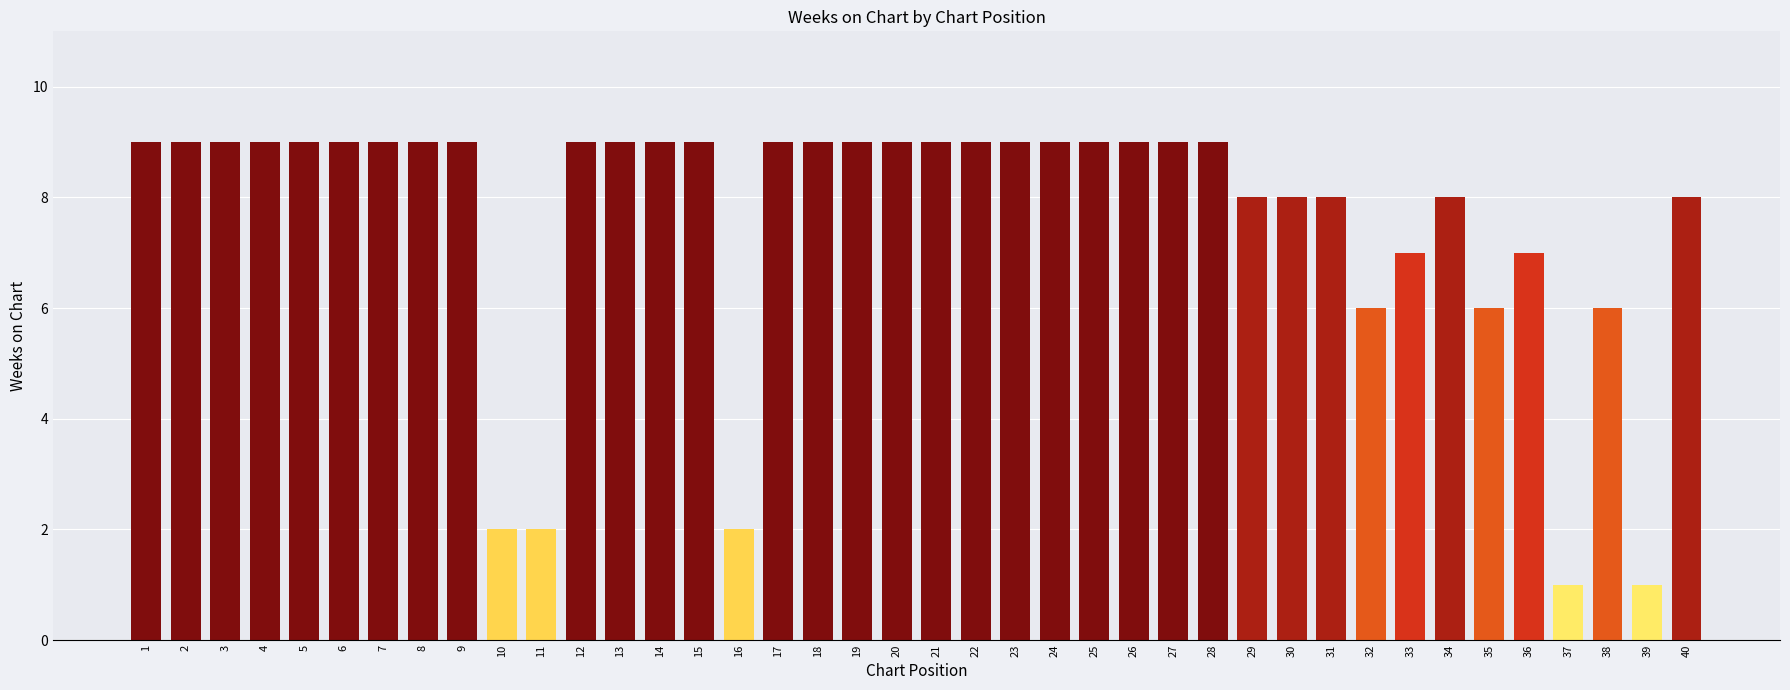

The value at 9 is 9. True or false?

True